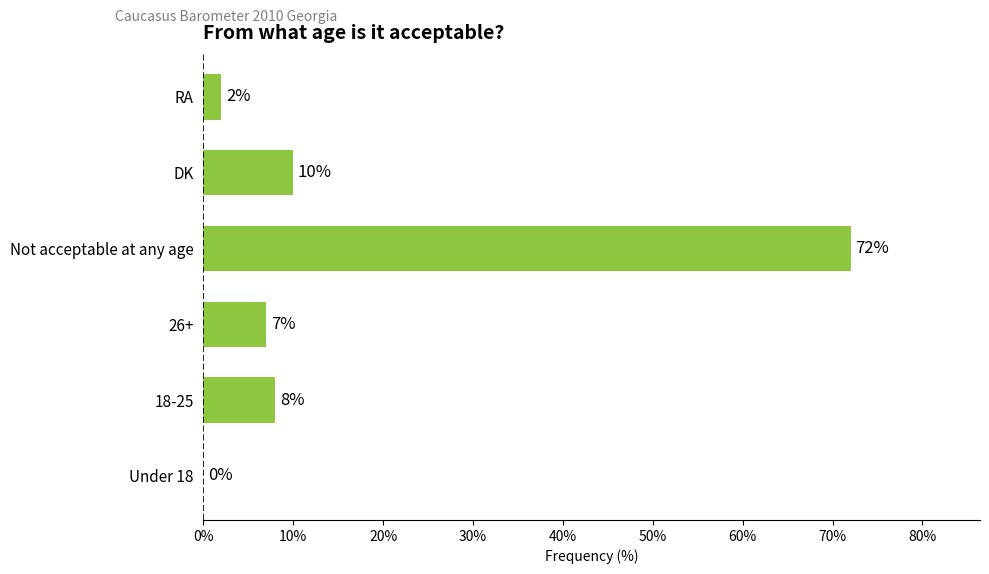

What is the sum of the values at 18-25 and DK?

18